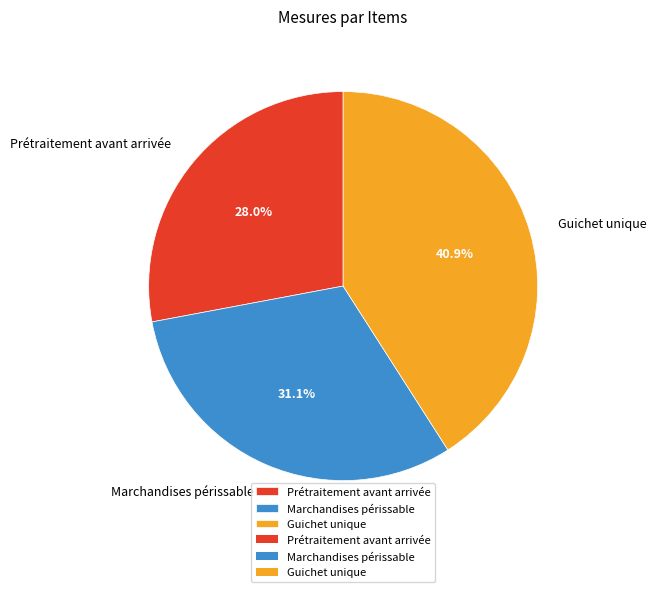

Approximately how many times larger is the value at Marchandises périssable compared to Prétraitement avant arrivée?

1.1